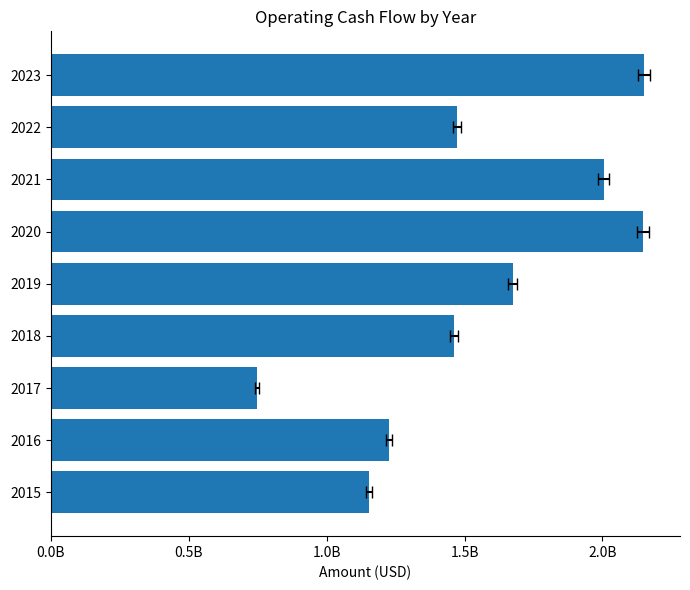

Reading left to right, what are all the values shown in this chart?

1154000000	1226100000	747500000	1461100000	1675000000	2146000000	2005000000	1474000000	2151000000